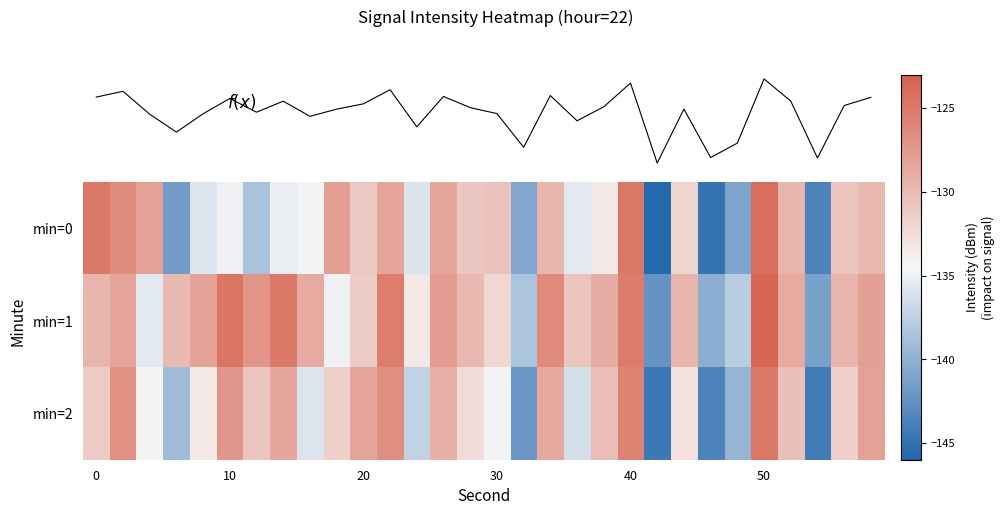

What is the difference between the maximum and second lowest values in the min=0 series?

20.7